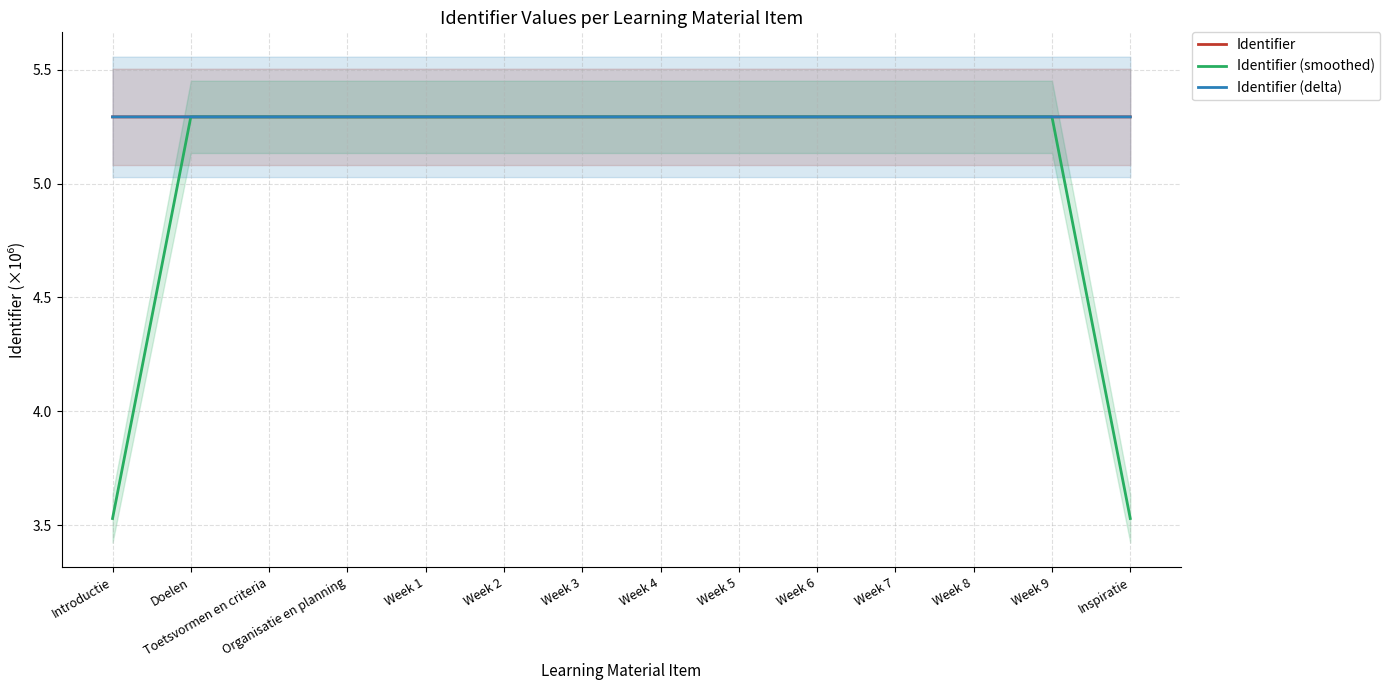

At which category does Identifier (smoothed) reach its first local peak?

Week 9